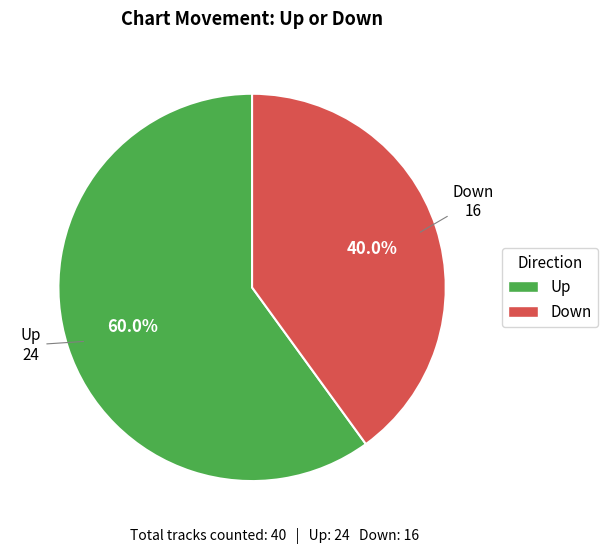

Is there a majority slice in this chart?

Yes